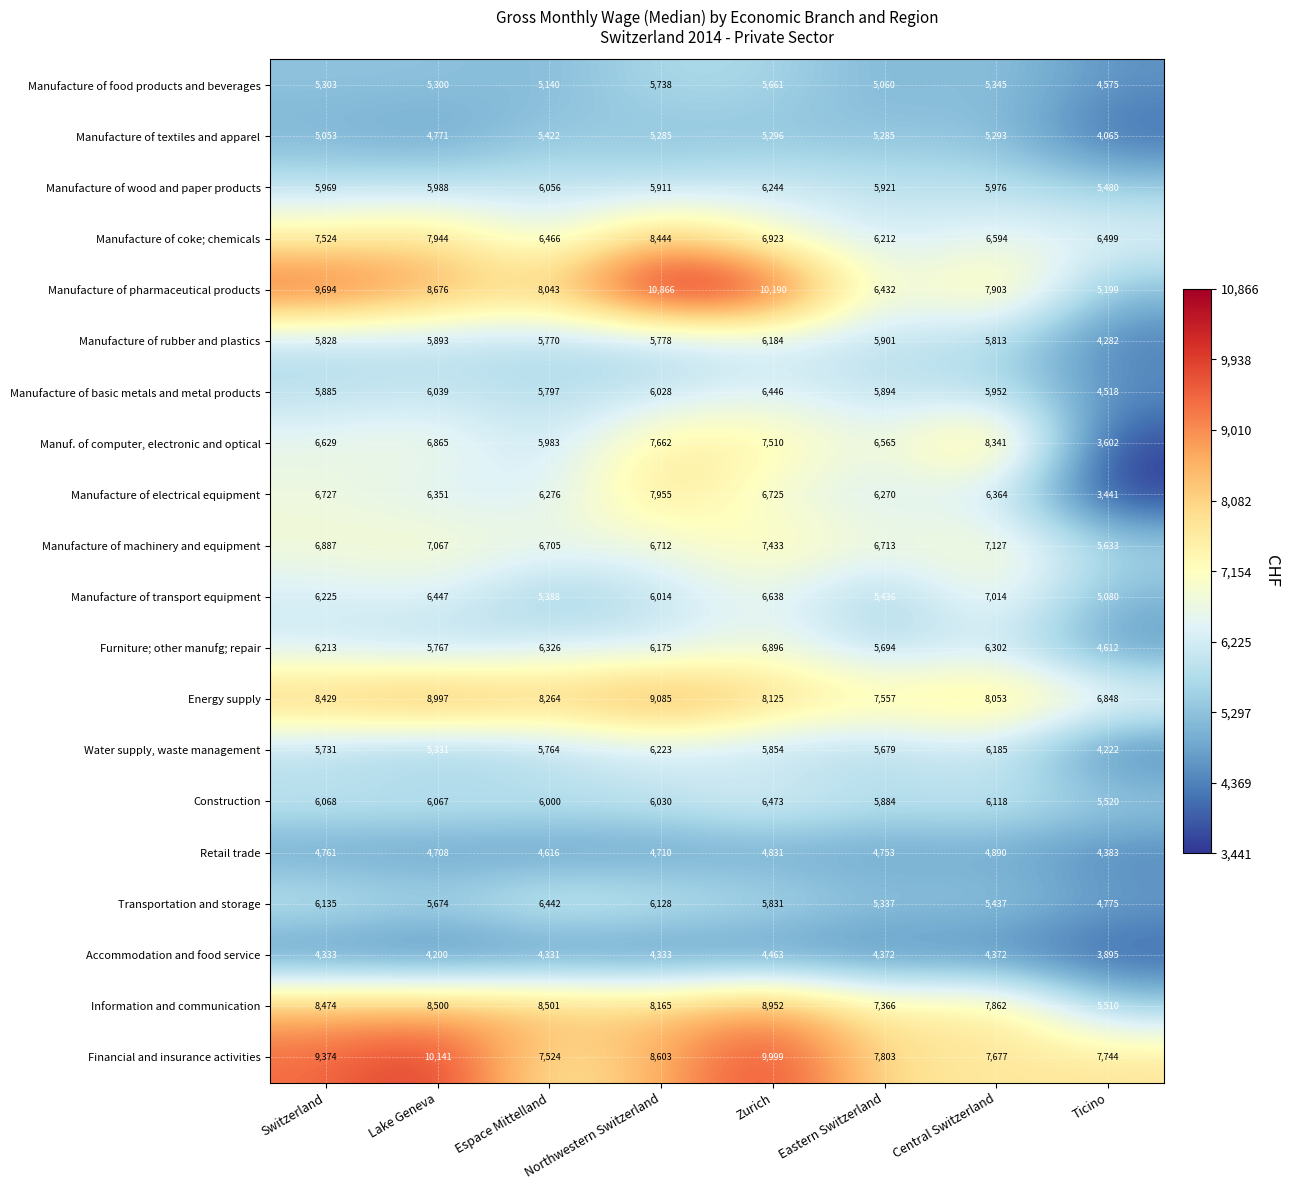

List the labels in order of Energy supply value, largest first.

Northwestern Switzerland, Lake Geneva, Switzerland, Espace Mittelland, Zurich, Central Switzerland, Eastern Switzerland, Ticino